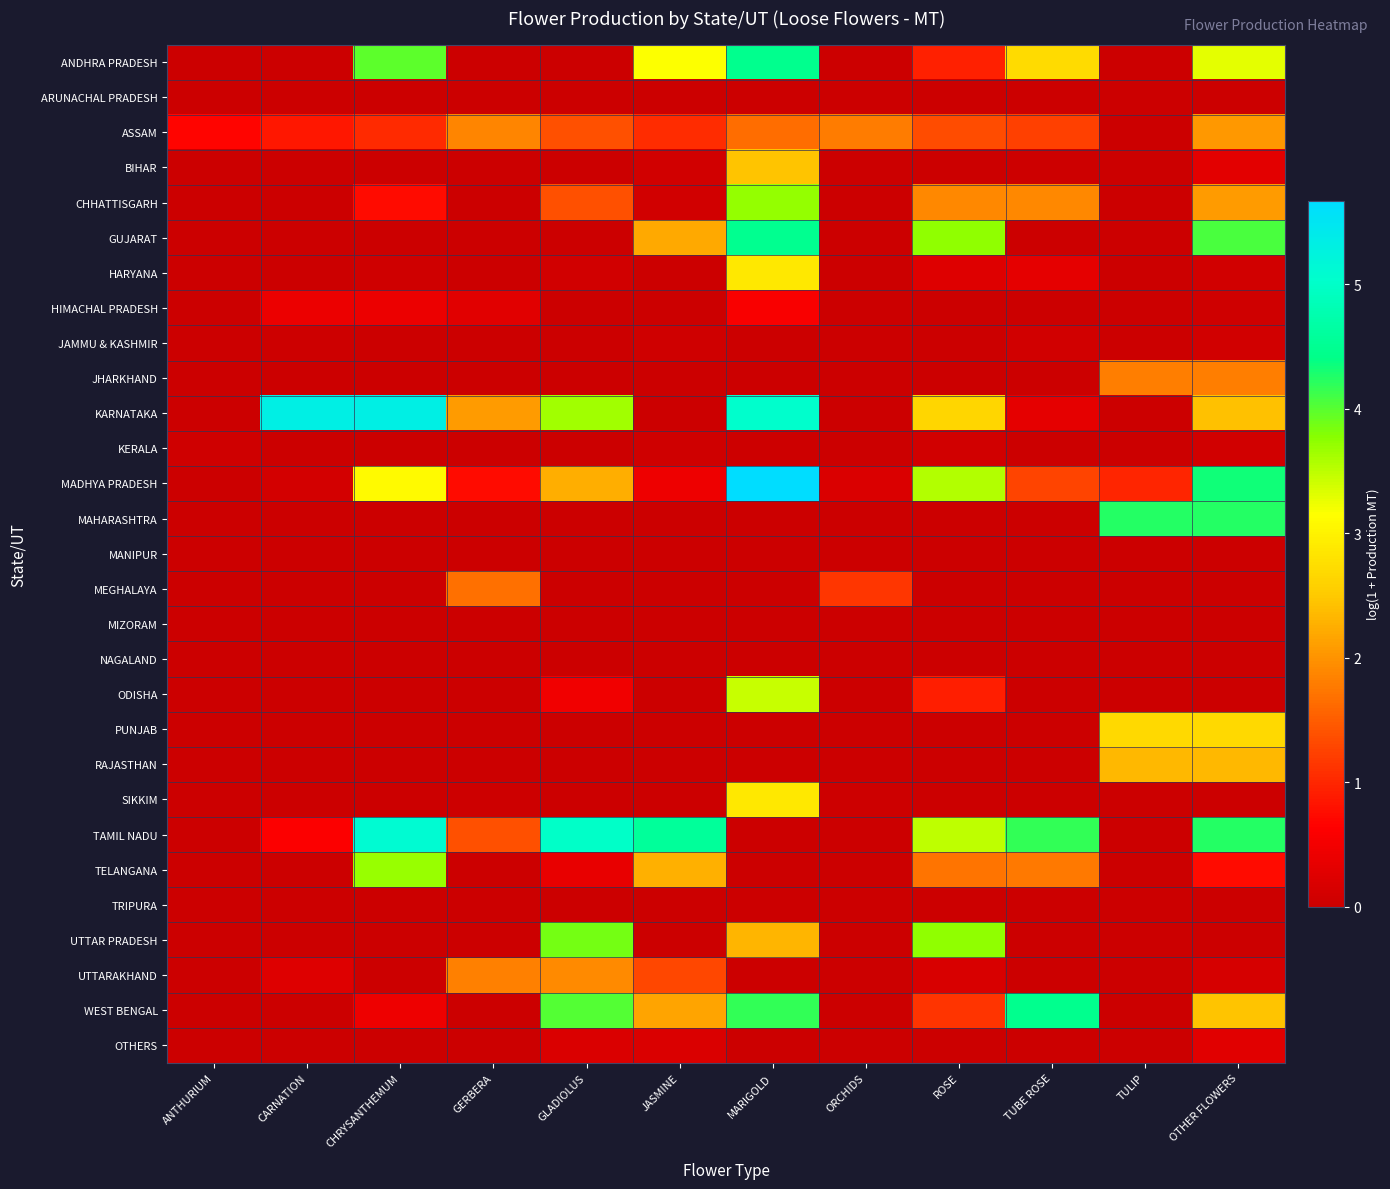

What is the total value across all series at CARNATION?

7.6